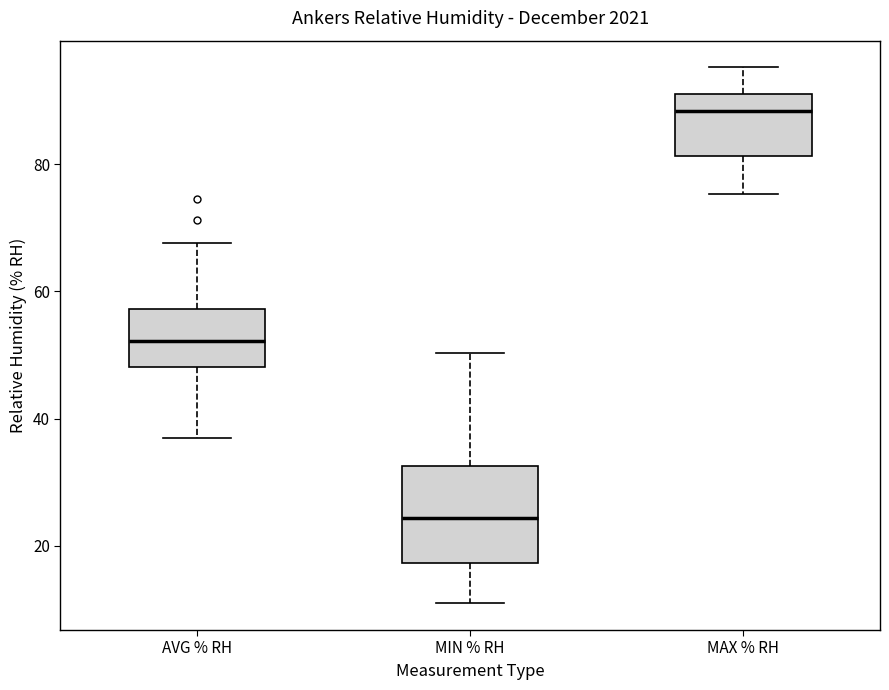

Reading left to right, read every box against the y-axis: the position of its median line, the range the box covers, and the ends of its whiskers. The values are not printed on the chart, so give them approximately, as read against the axis.

AVG % RH: median 52, box 48 to 58, whiskers 38 to 68
MIN % RH: median 24, box 18 to 32, whiskers 12 to 50
MAX % RH: median 88, box 82 to 90, whiskers 76 to 96